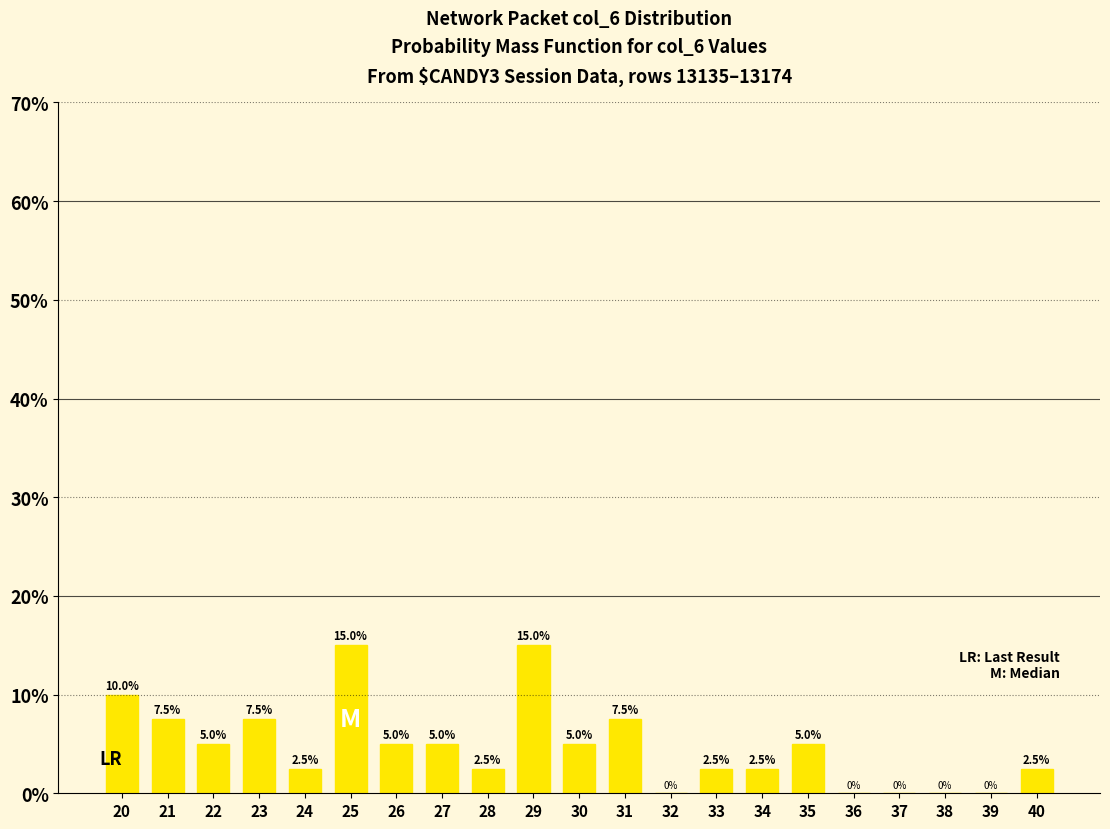

What is the sum of the values at 20 and 40?

12.5